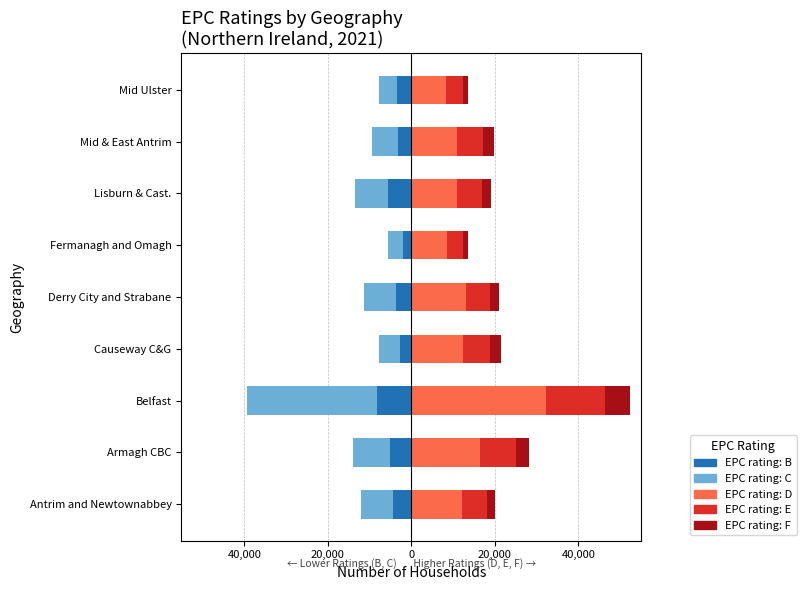

What is the value of the EPC rating: B bar at the 4th from the left?

-2627